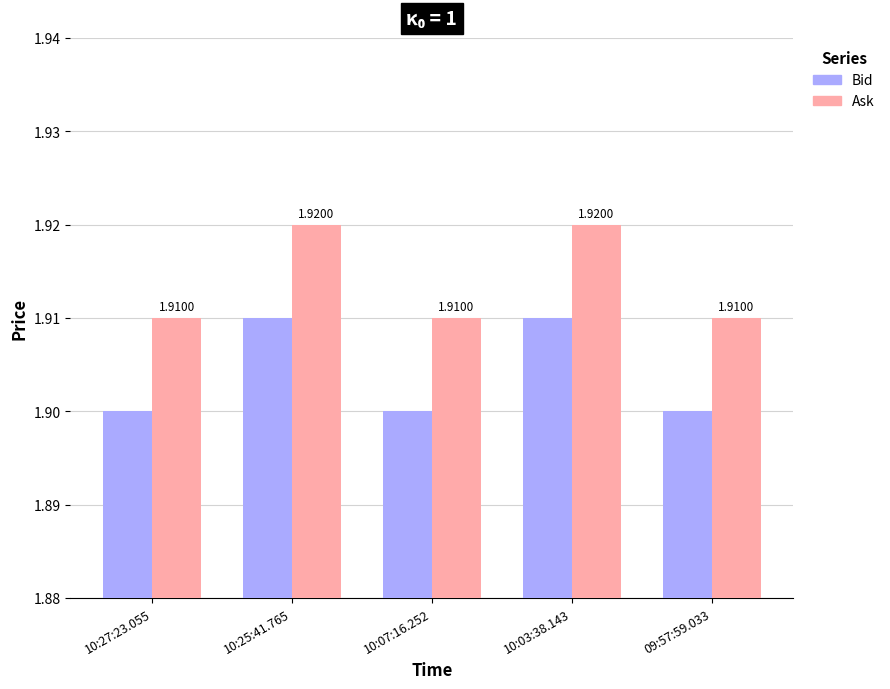

Rank the series by their average value, from highest to lowest.

Ask, Bid